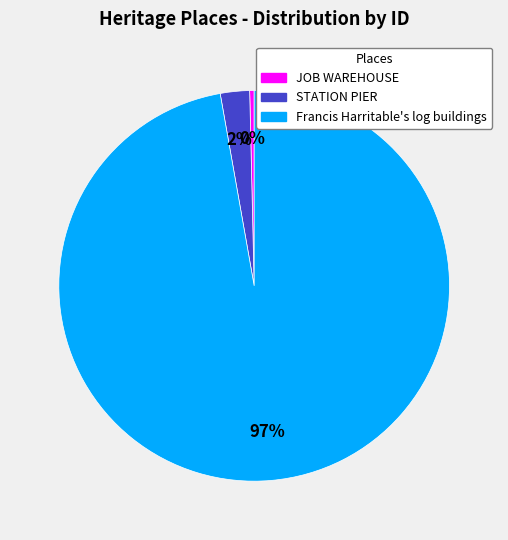

How many slices are in this pie chart?

3